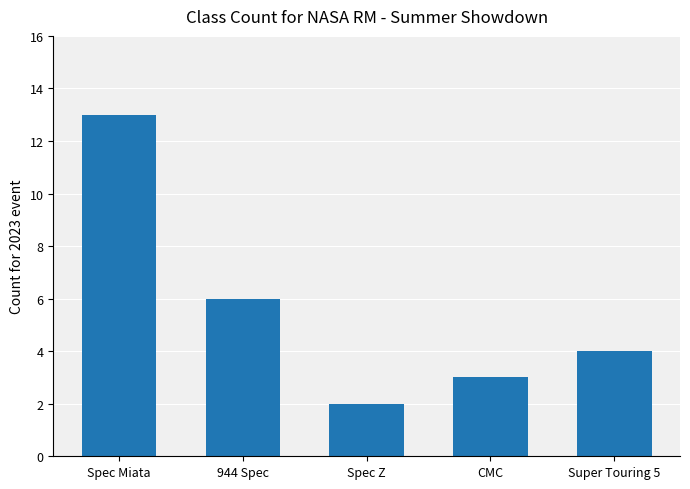

Reading right to left, list all the values displayed in this chart.

Super Touring 5=4	CMC=3	Spec Z=2	944 Spec=6	Spec Miata=13